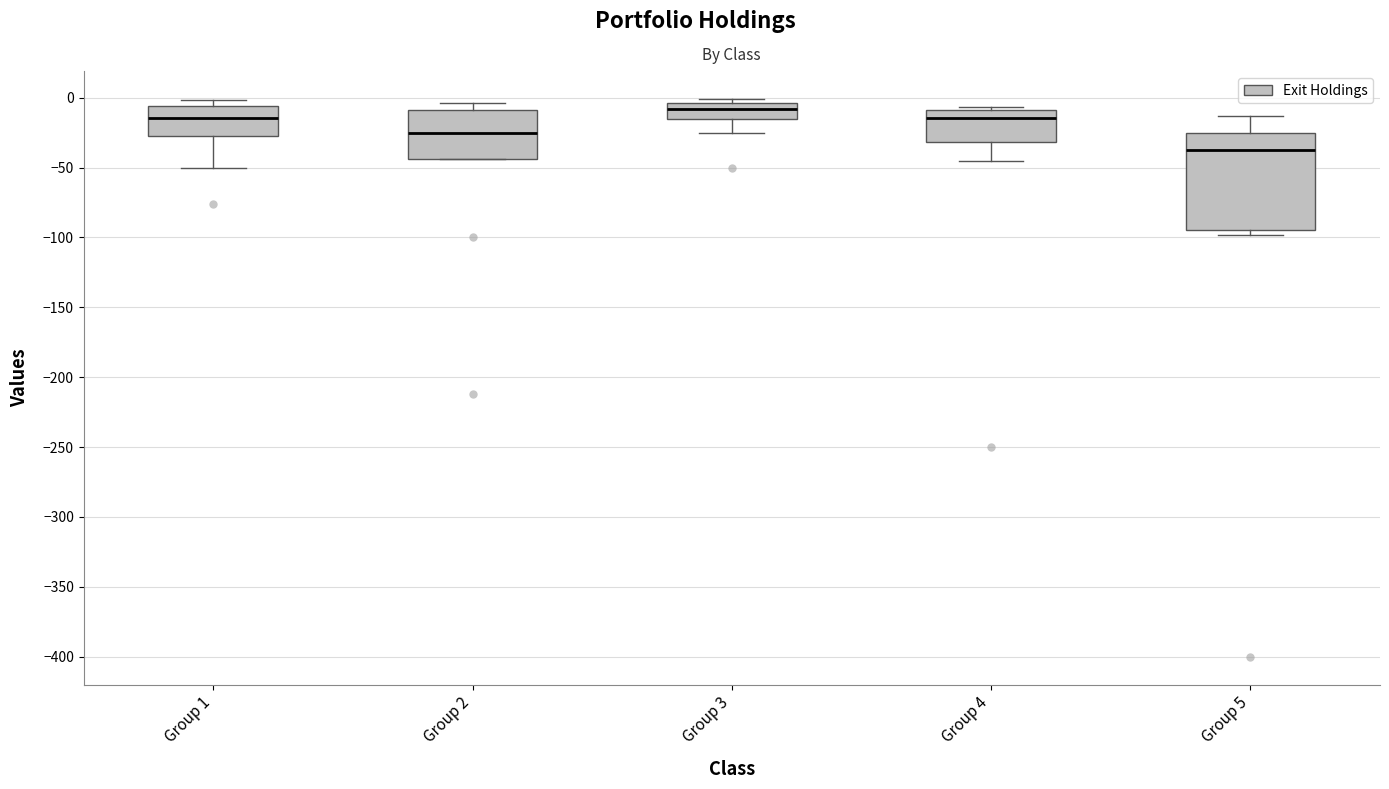

Reading left to right, transcribe this box plot: for each box, give where its median line is, the range the box spans, and where its two whiskers end, as read against the y-axis. The values are not printed on the chart, so give them approximately, as read against the axis.

Group 1: median -15, box -25 to -5, whiskers -50 to 0
Group 2: median -25, box -45 to -10, whiskers -45 to -5
Group 3: median -10, box -15 to -5, whiskers -25 to 0
Group 4: median -15, box -30 to -10, whiskers -45 to -5
Group 5: median -35, box -95 to -25, whiskers -100 to -15